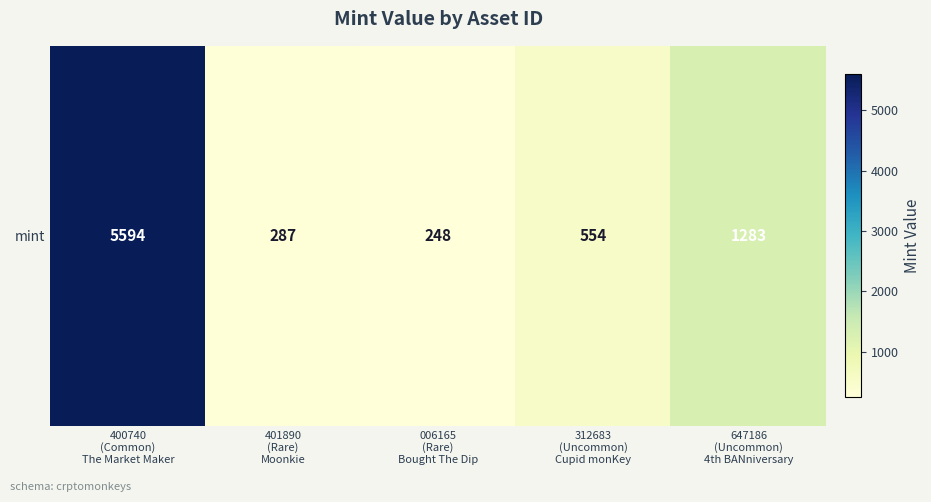

How many distinct data groups are displayed?

1